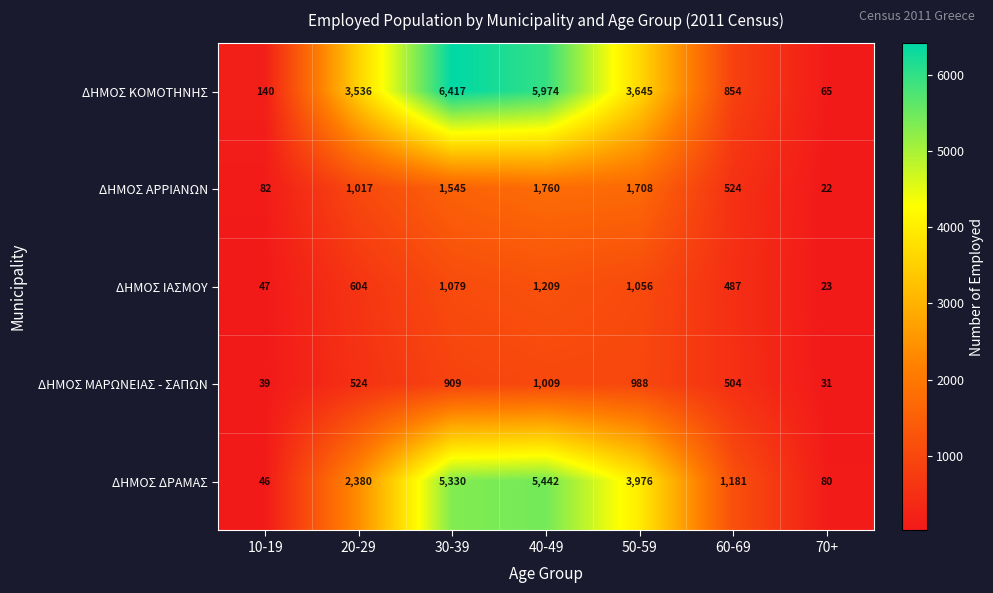

The value of ΔΗΜΟΣ ΚΟΜΟΤΗΝΗΣ at 60-69 is 259. True or false?

False